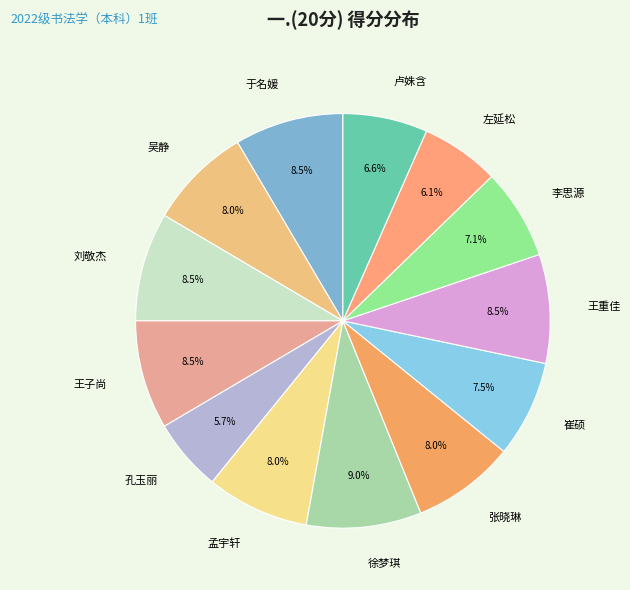

To the nearest percent, what is the combined percentage of 王子尚 and 于名媛?

17%